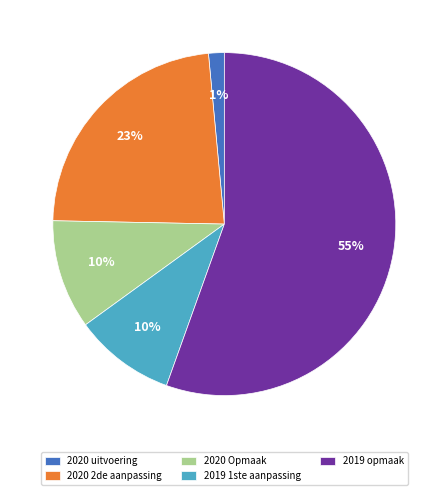

To the nearest percent, what percentage of the pie is 2019 1ste aanpassing?

10%